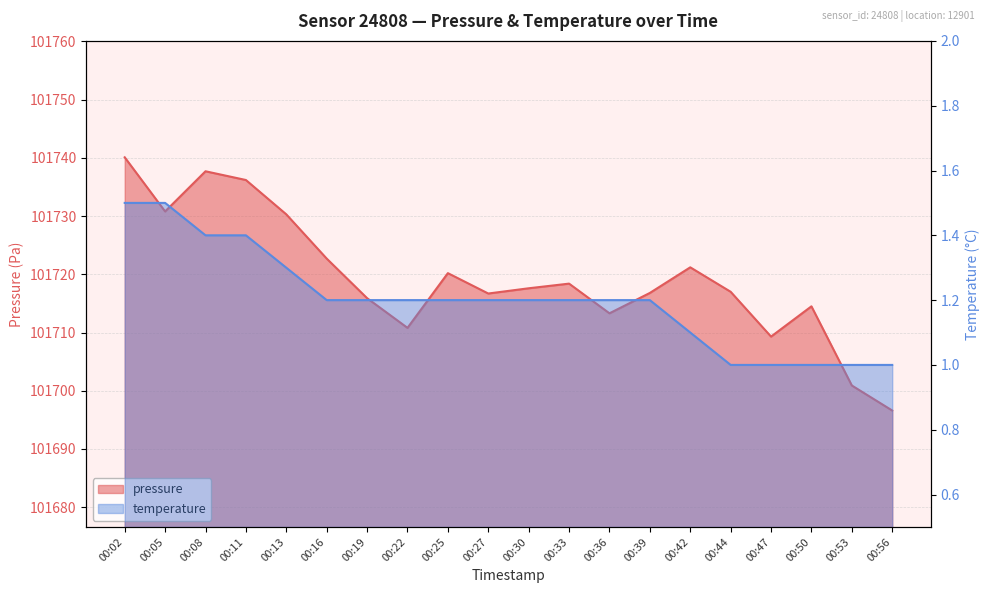

Rank the series by their average value, from highest to lowest.

pressure, temperature